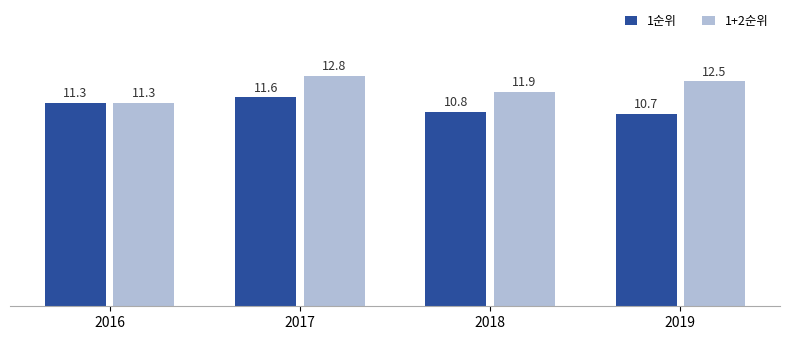

Is it true that 1순위 equals 11.6 at 2017?

True